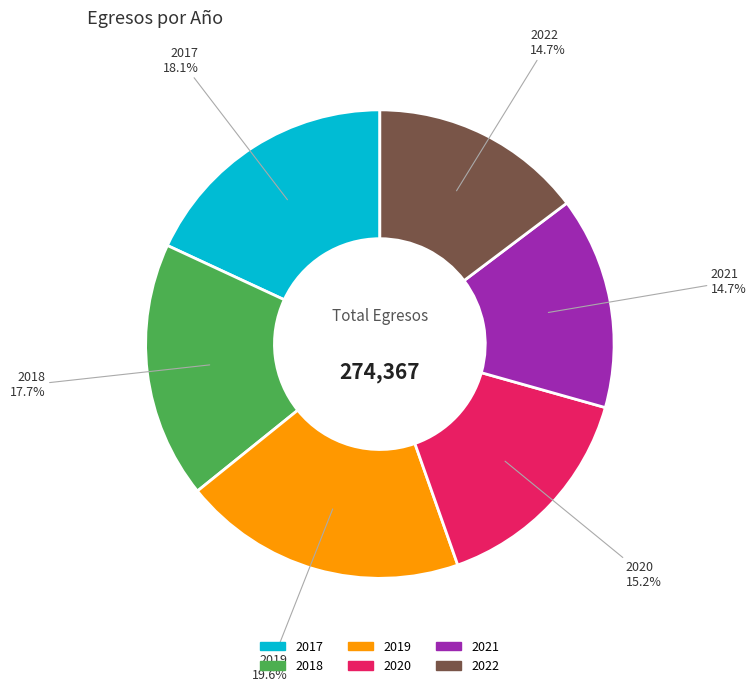

Do 2019 and 2021 together represent more than half of the pie?

No